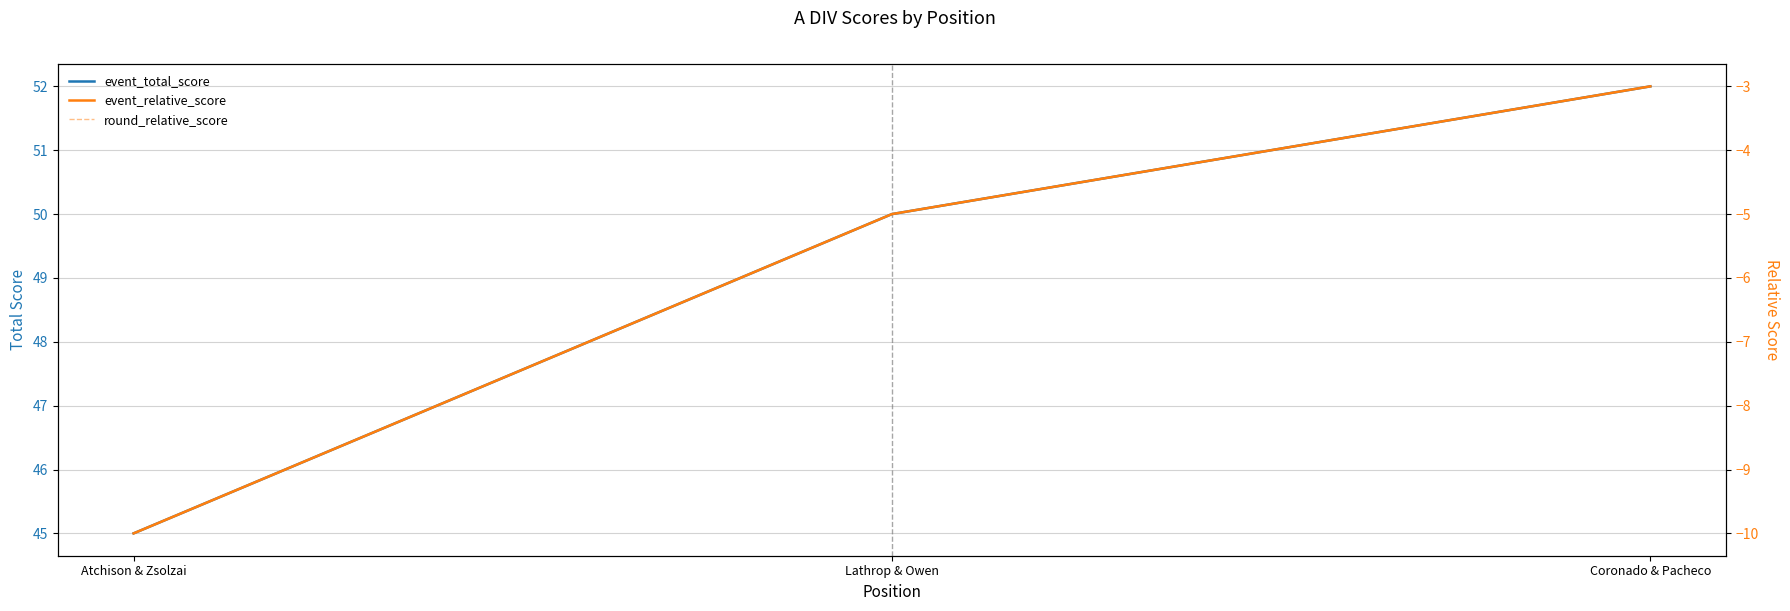

Reading right to left, what are all the values shown in this chart?

event_total_score: Coronado & Pacheco=52	Lathrop & Owen=50	Atchison & Zsolzai=45
event_relative_score: Coronado & Pacheco=-3	Lathrop & Owen=-5	Atchison & Zsolzai=-10
round_relative_score: Coronado & Pacheco=-3	Lathrop & Owen=-5	Atchison & Zsolzai=-10